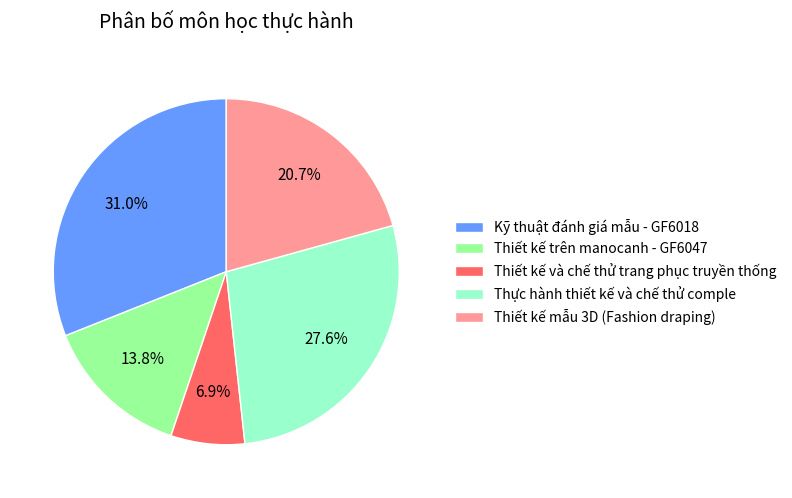

True or false: Kỹ thuật đánh giá mẫu - GF6018 accounts for 31% of the total.

True